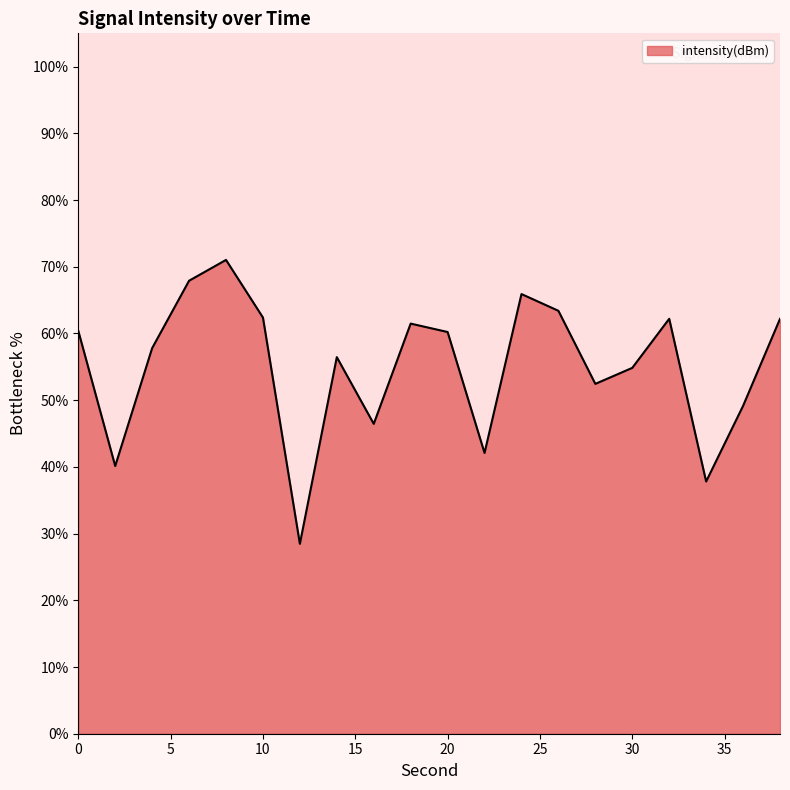

What is the maximum value shown in the chart?

71.0